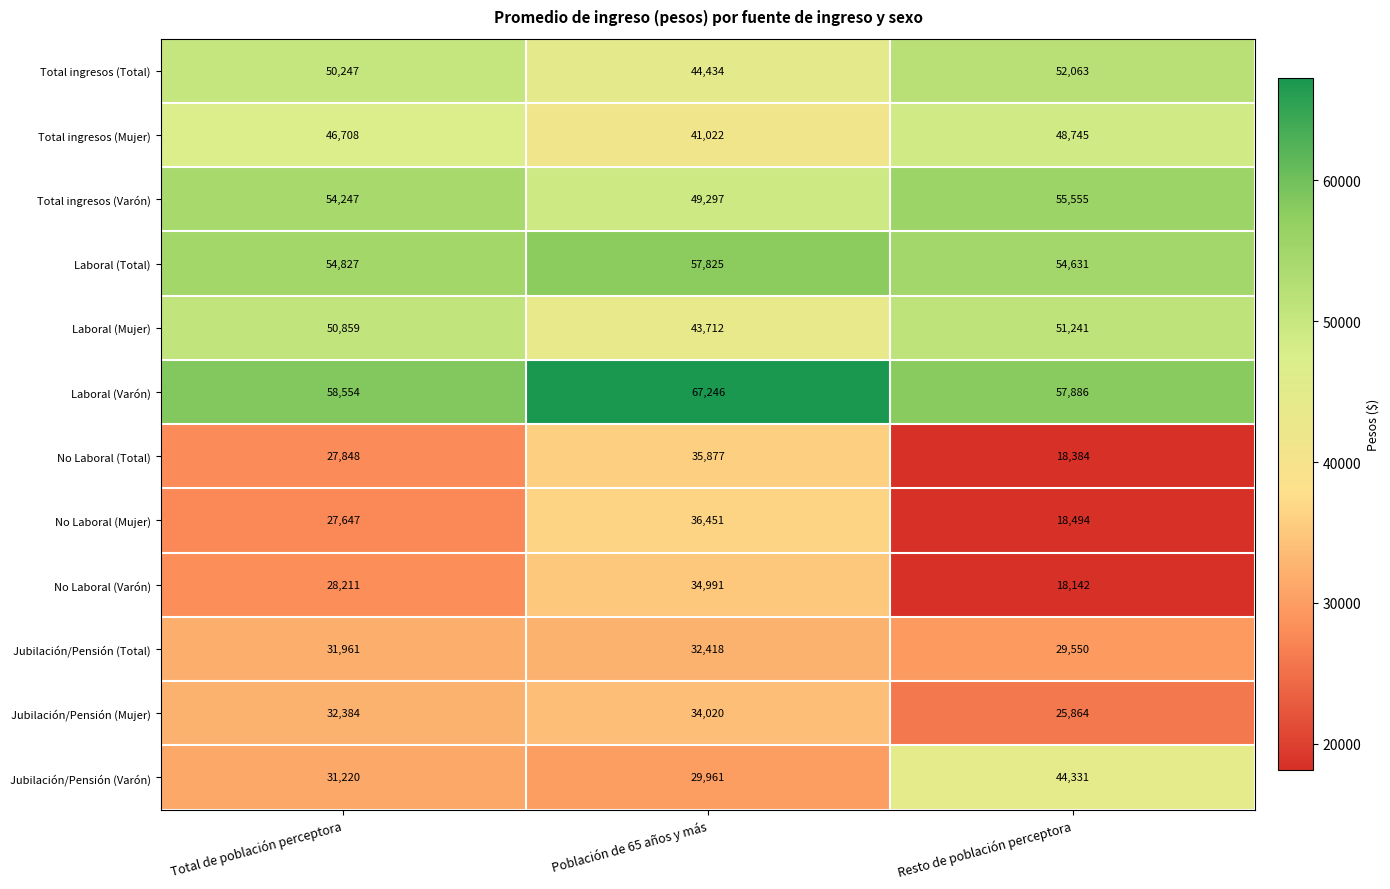

At which category is the sum across all series the highest?

Población de 65 años y más